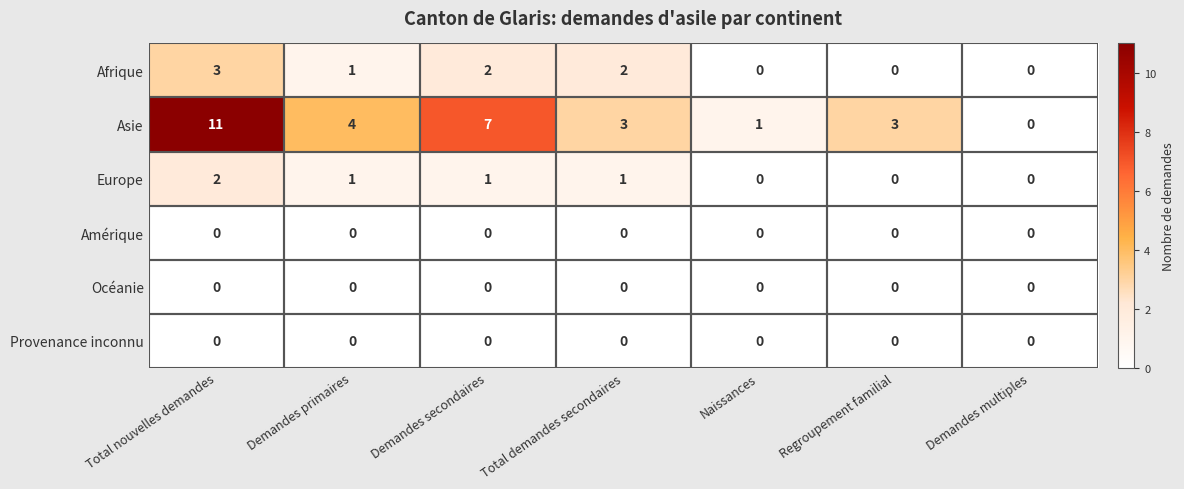

True or false: Asie has a value of 3 at Total demandes secondaires.

True